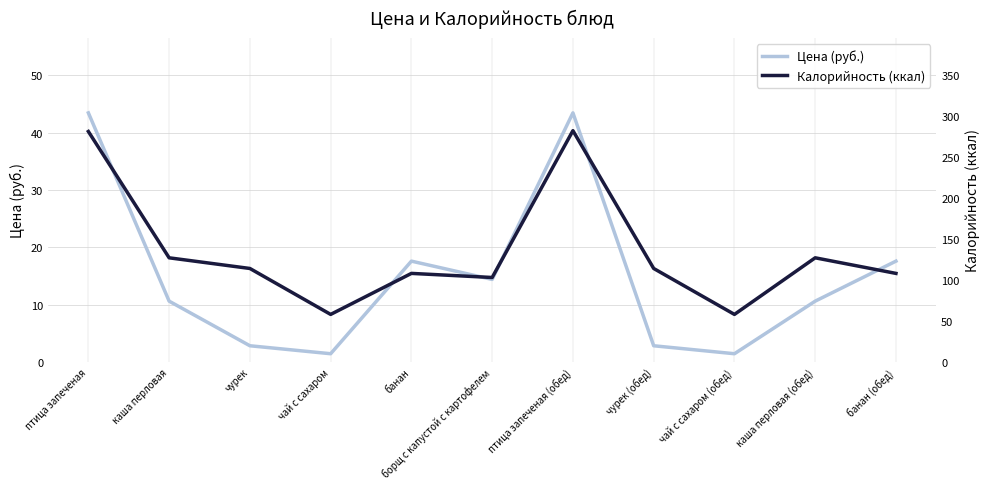

Between чурек and чай с сахаром (обед), which series saw the biggest shift?

Калорийность (ккал)